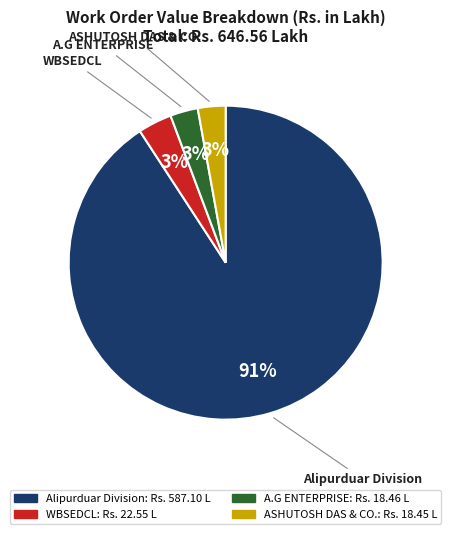

How many slices are in this pie chart?

4